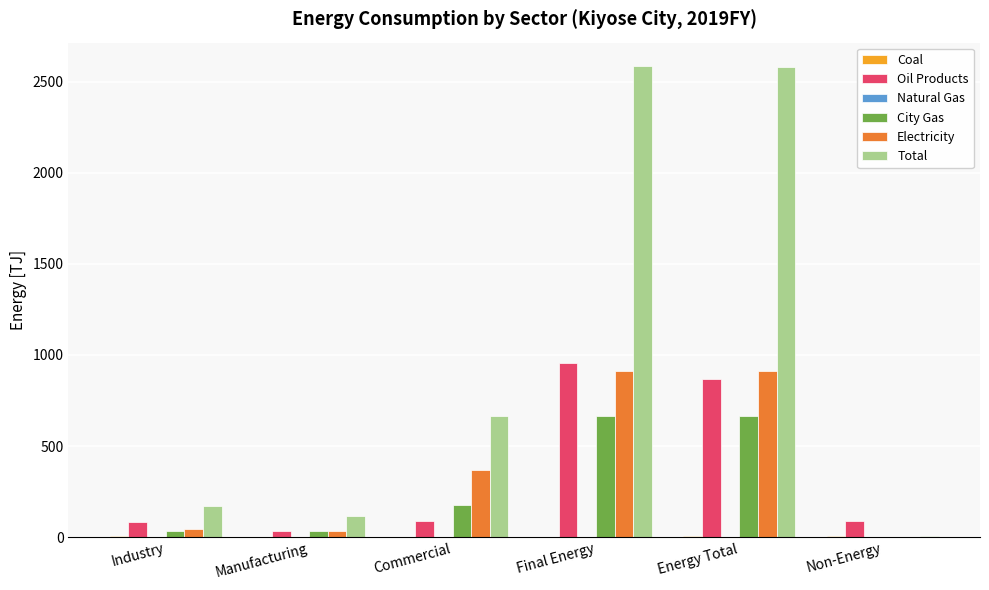

Are the bars horizontal?

No